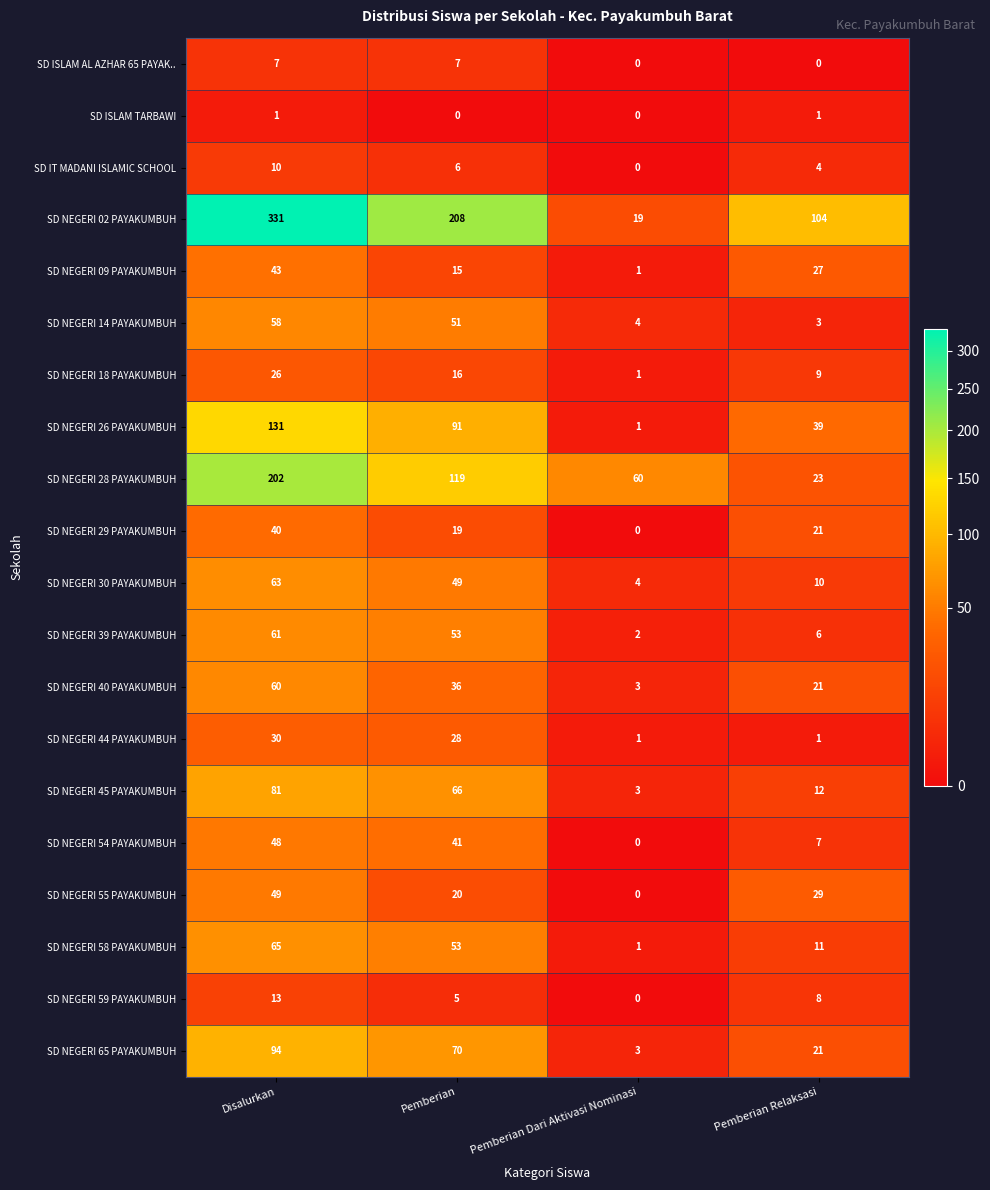

Between Pemberian Dari Aktivasi Nominasi and Pemberian Relaksasi, which series saw the biggest shift?

SD NEGERI 02 PAYAKUMBUH